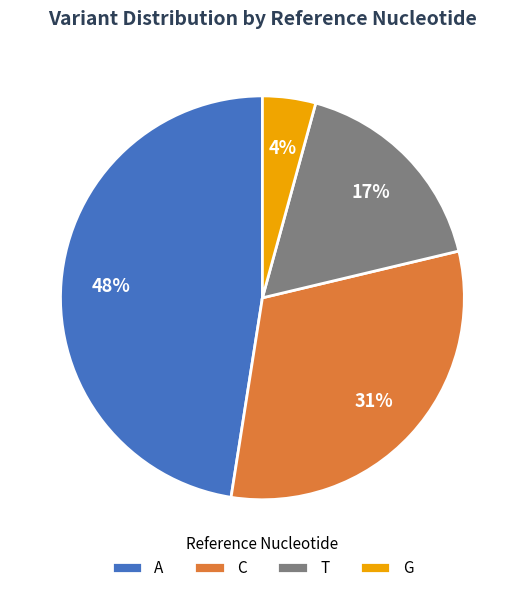

Is it true that C is 16% of the pie?

False